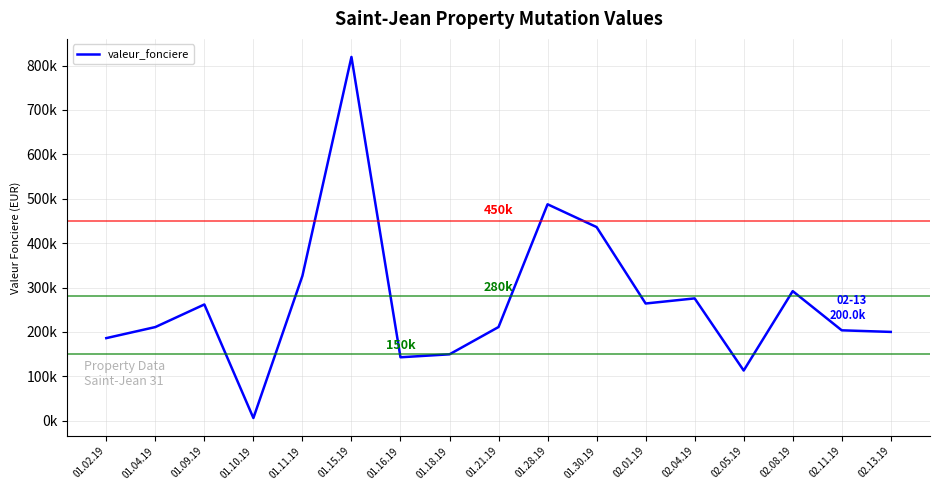

True or false: the data shows 8507.7 at 01.10.19.

False